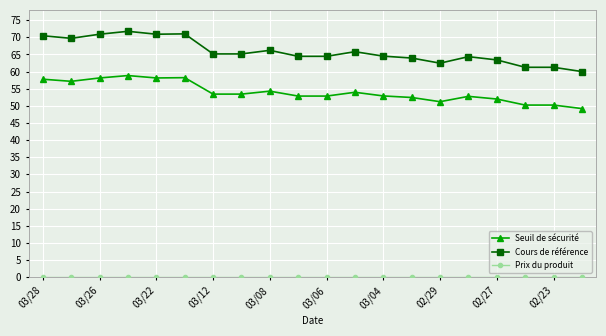

What is the value of the Cours de référence point at the 15th from the left?

62.5